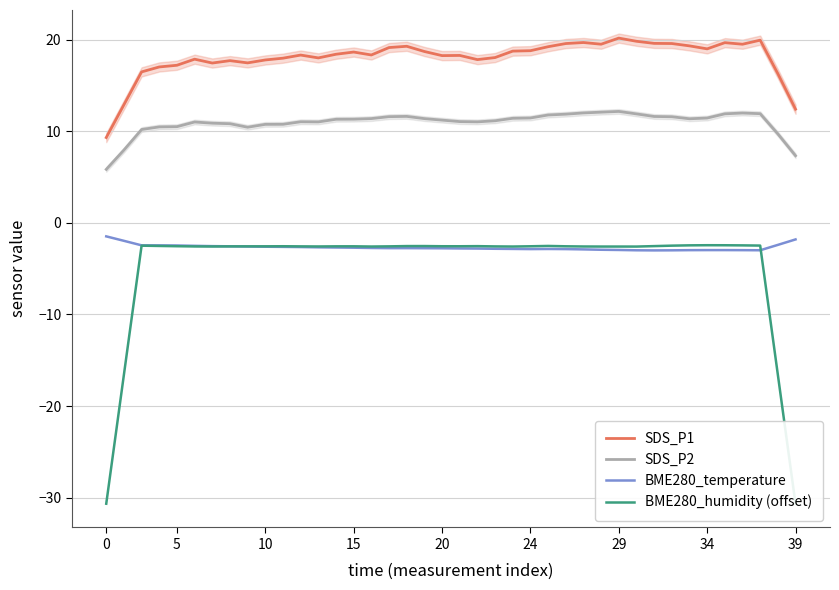

What is the average value of the BME280_humidity (offset) series?

-4.6